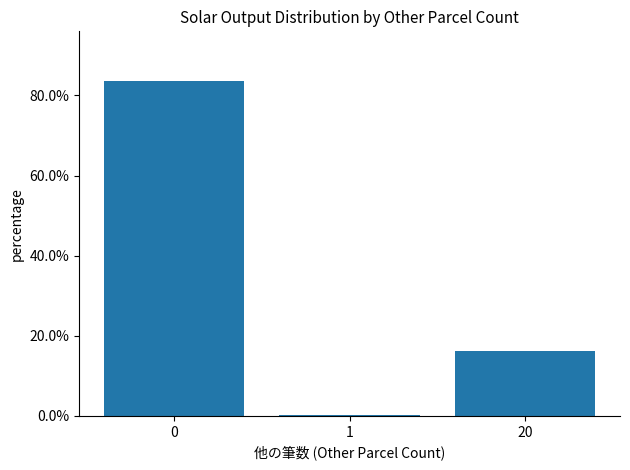

How many series are shown in this chart?

1